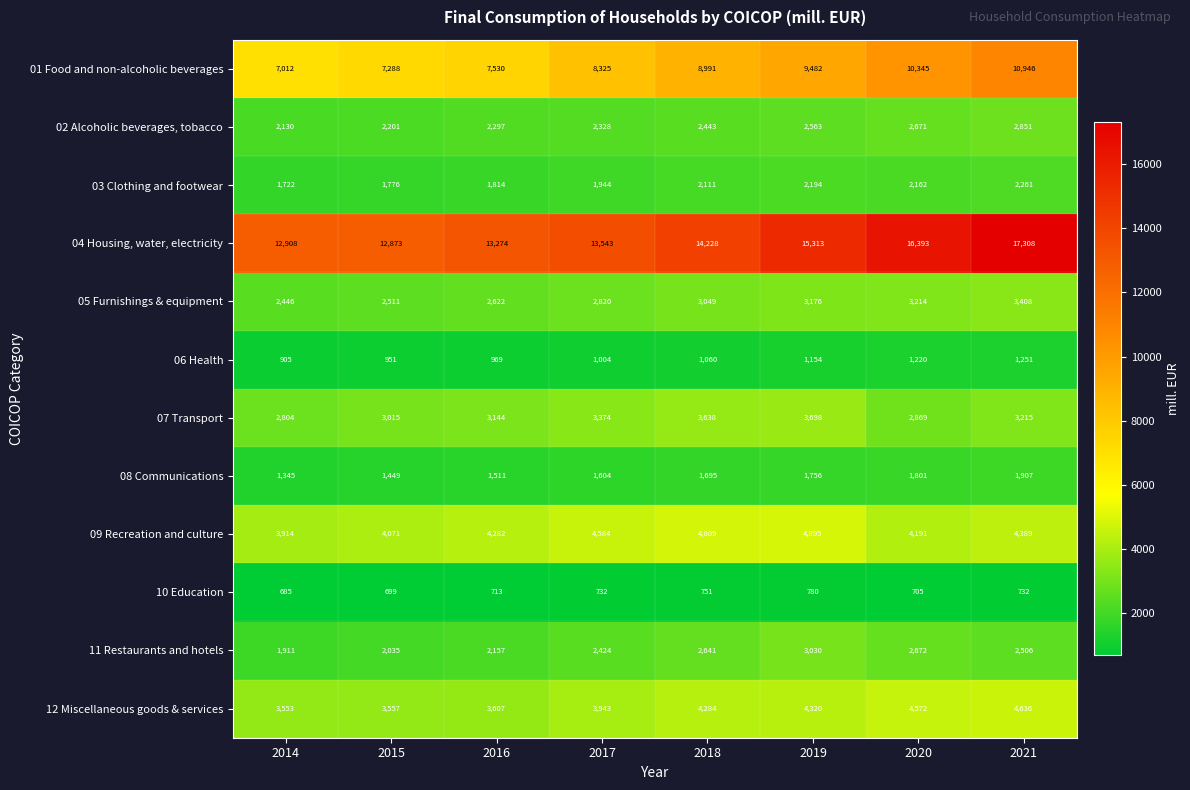

At which category is the sum across all series the highest?

2021